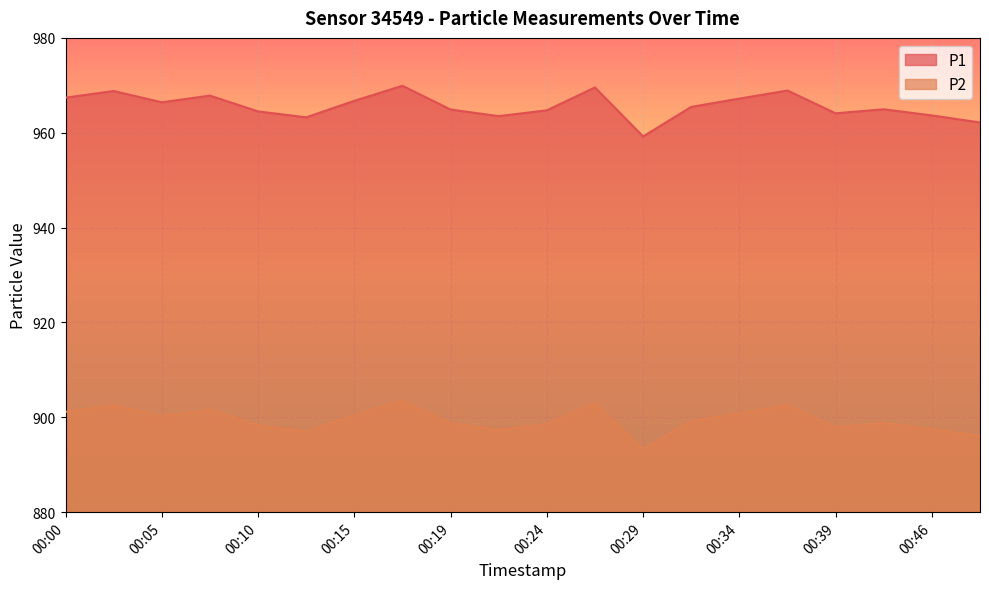

What is the lowest value of the P2 series?

893.3